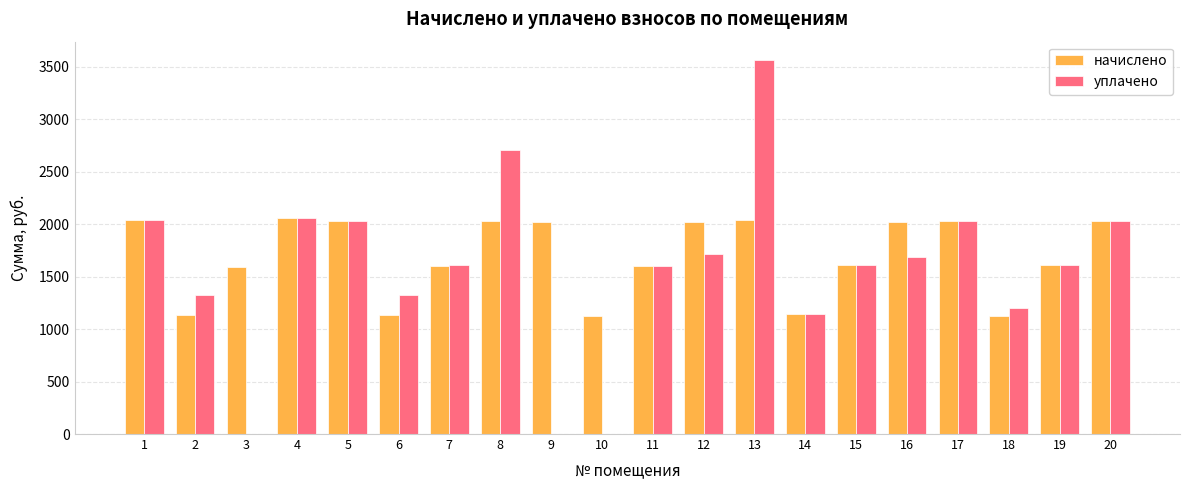

What is the maximum value for начислено?

2063.8